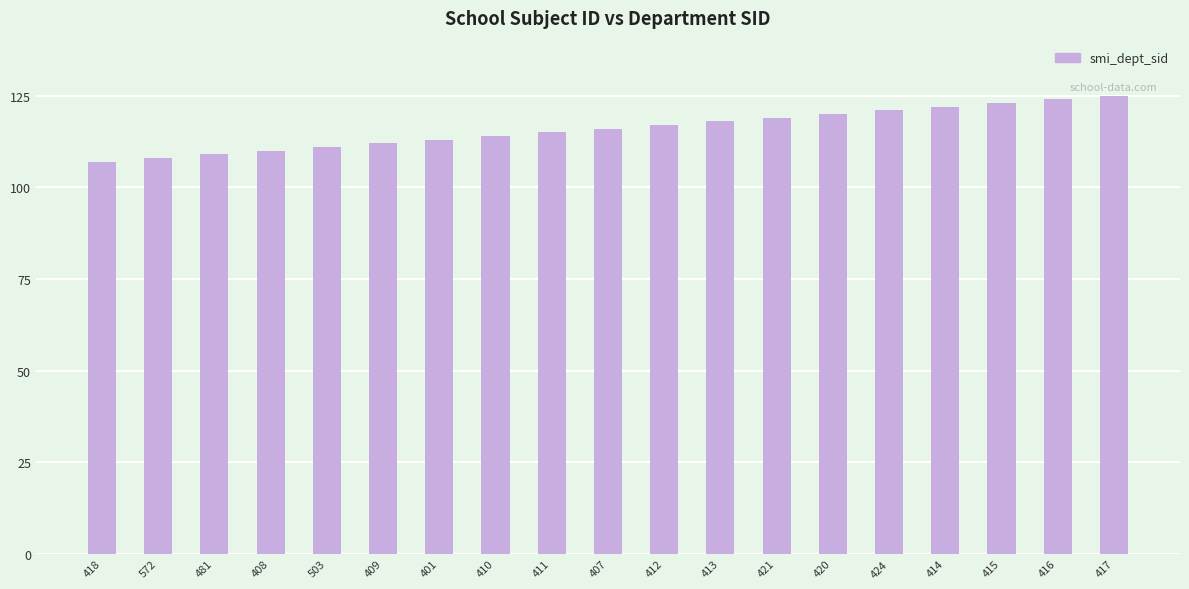

What is the maximum value shown in the chart?

125